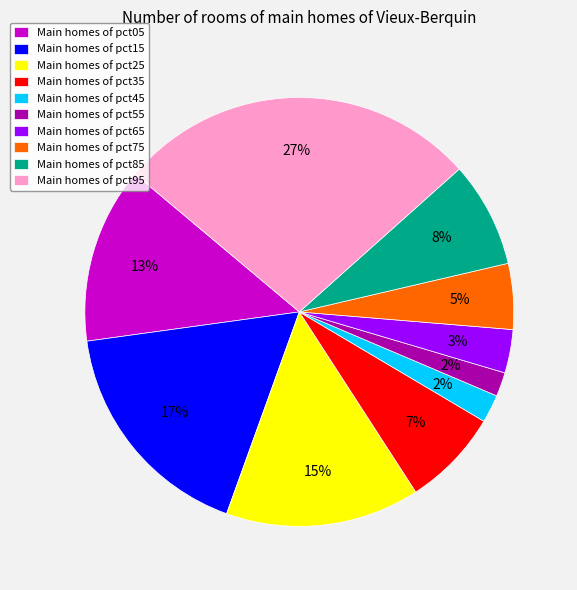

What percentage is the Main homes of pct25 slice, to the nearest percent?

15%